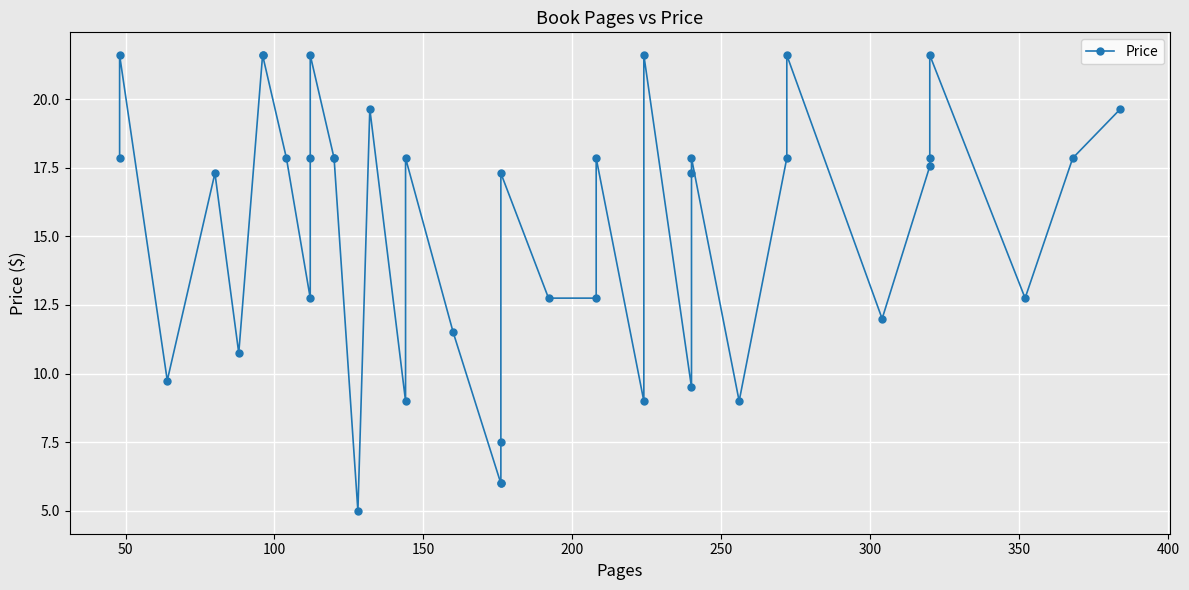

Is this an area chart (filled region under the line)?

No